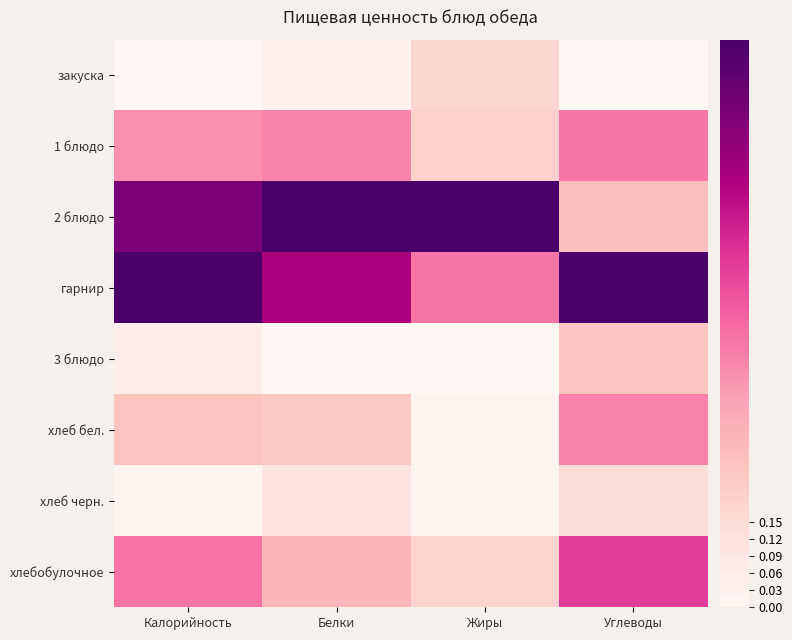

At which category does the chart reach its minimum across all series?

Калорийность